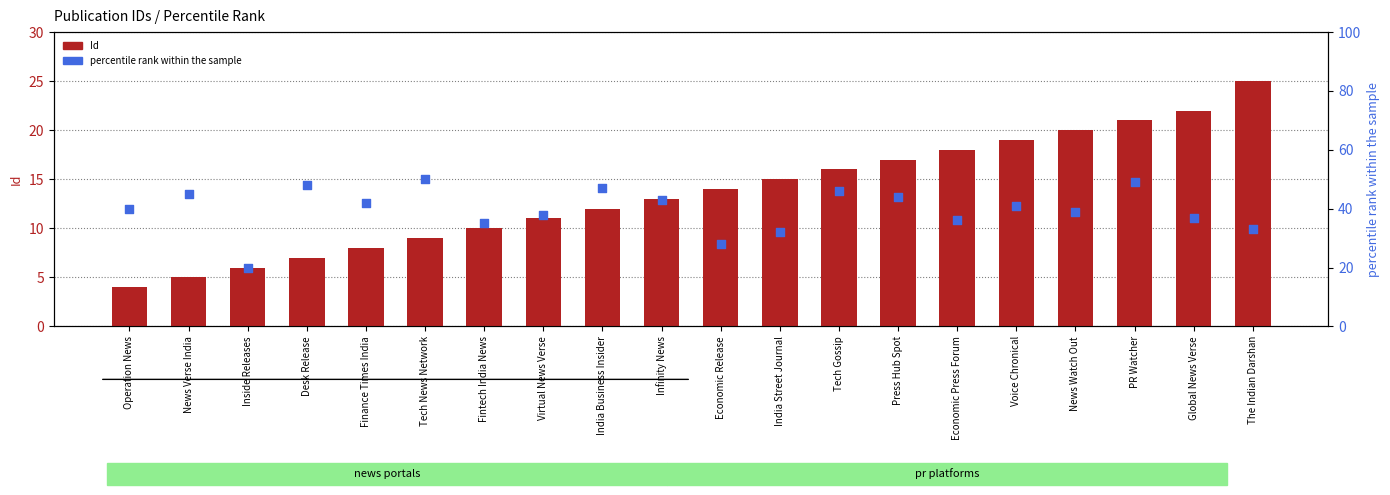

Which series has the largest Y range (max minus min)?

percentile rank within the sample